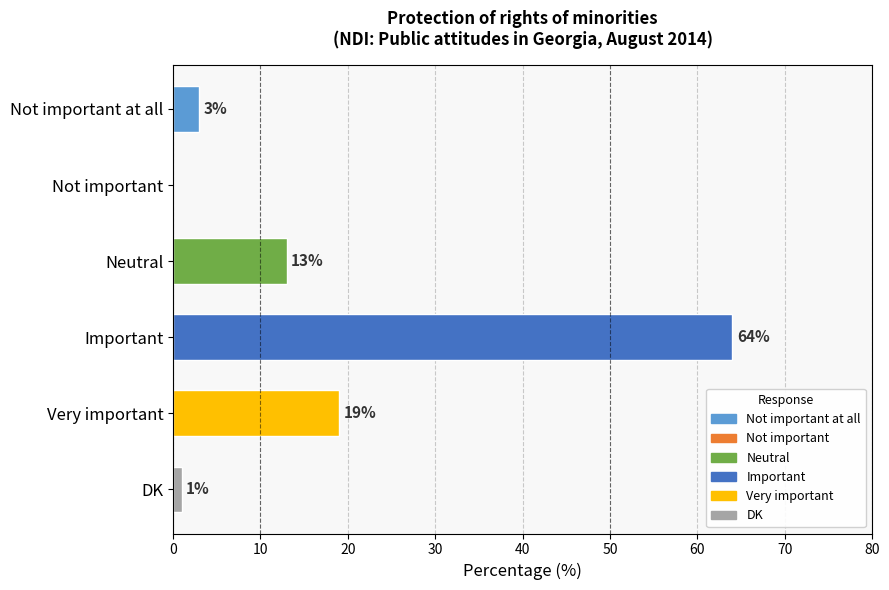

What is the difference between the values at Not important at all and Important?

61